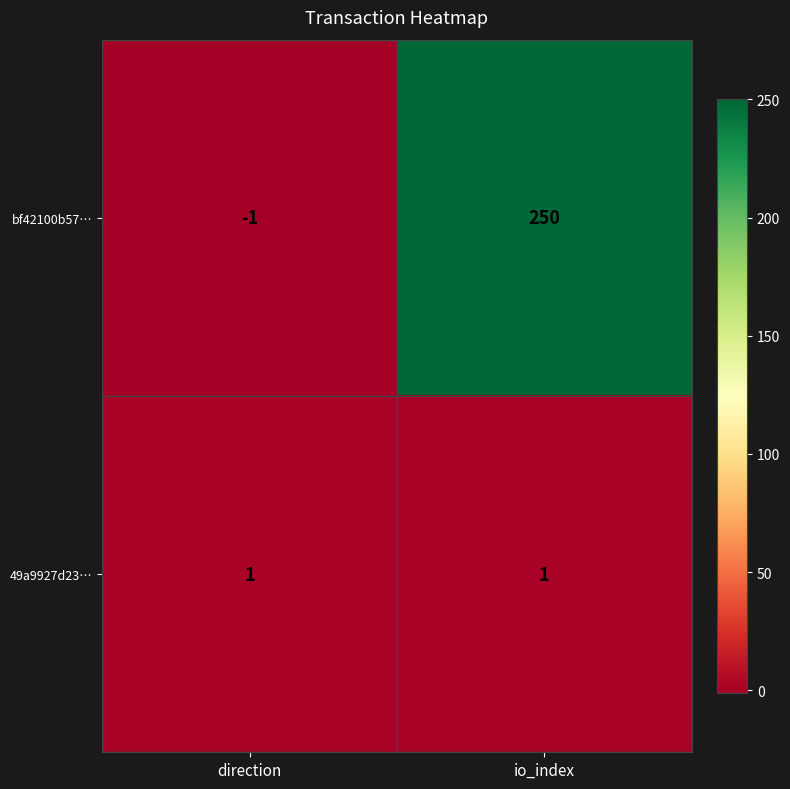

At which label is bf42100b57… closest to 124?

direction